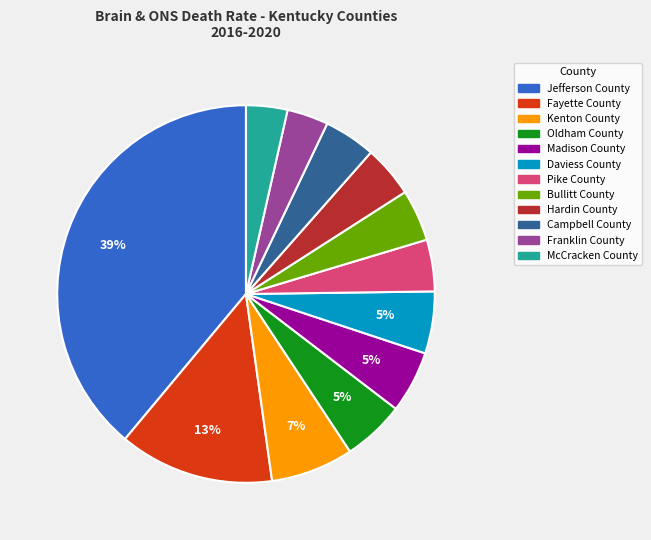

Between McCracken County and Daviess County, which is larger?

Daviess County